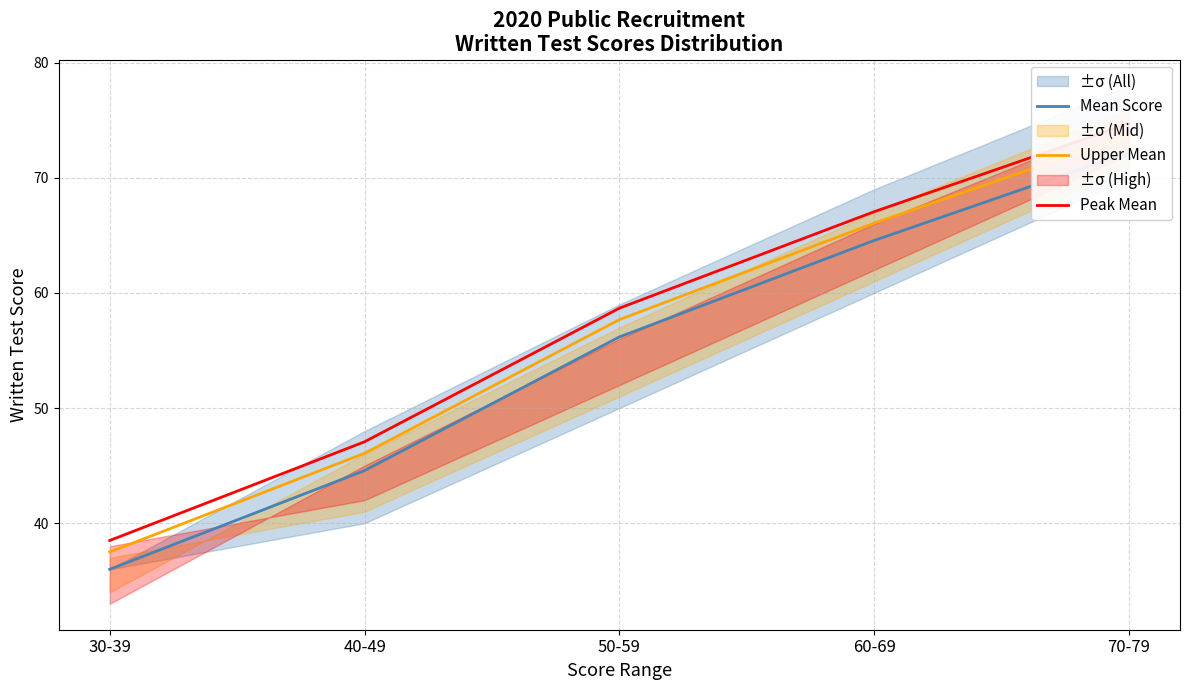

True or false: Mean Score and Peak Mean cross at least once.

False